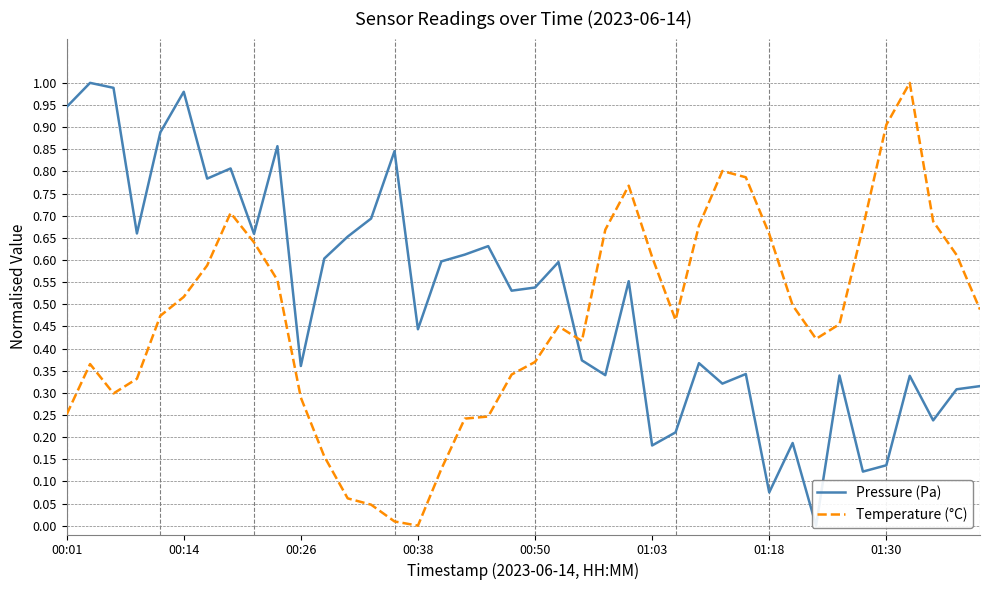

What is the difference between the highest and lowest values at 32?

0.4